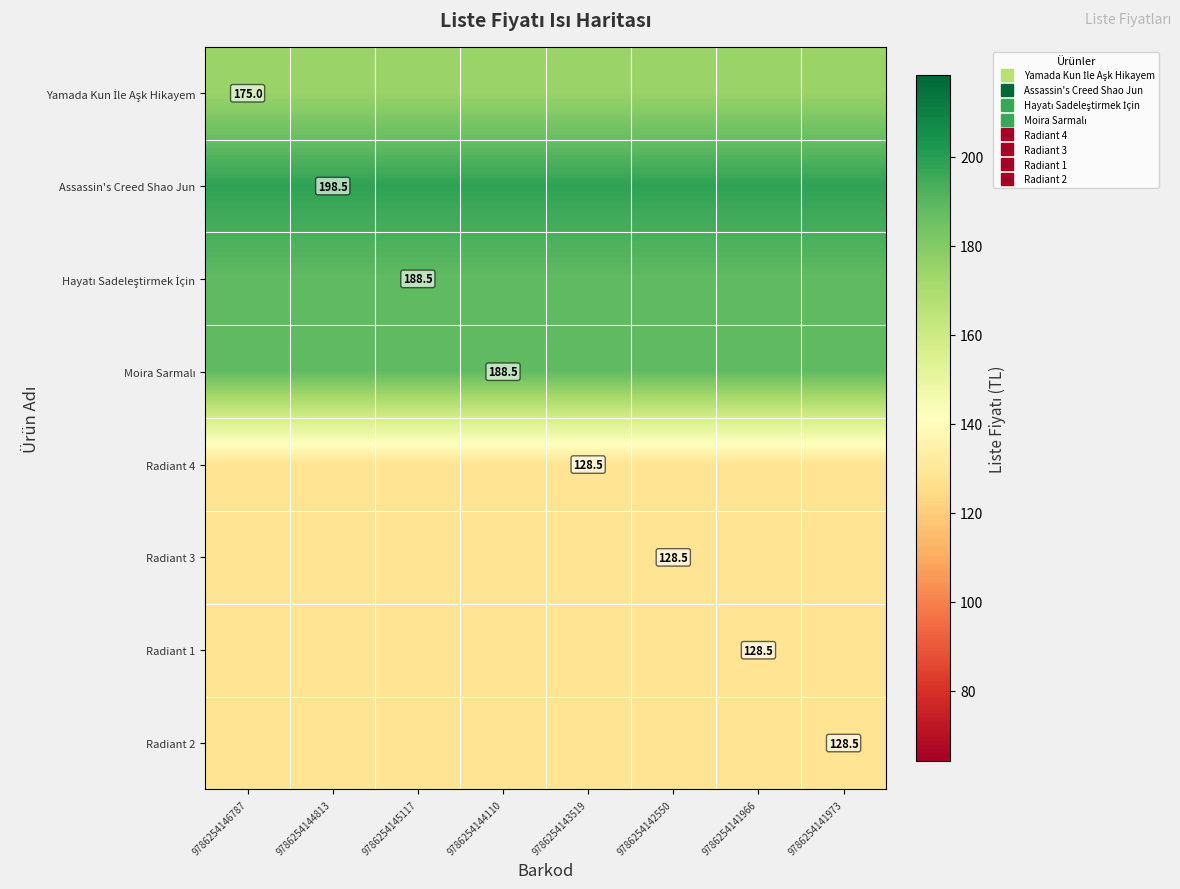

Rank the series at 9786254146787 from highest to lowest value.

Assassin's Creed Shao Jun, Hayatı Sadeleştirmek İçin, Moira Sarmalı, Yamada Kun İle Aşk Hikayem, Radiant 4, Radiant 3, Radiant 1, Radiant 2